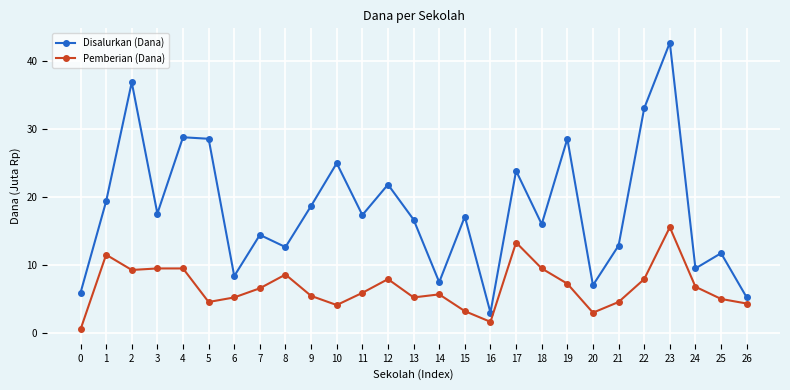

At which category is the sum across all series the highest?

23